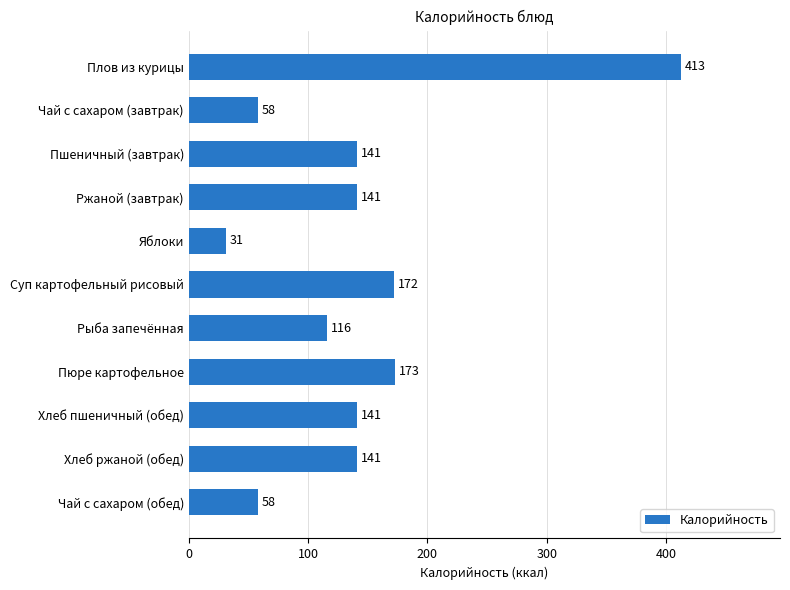

What is the difference between the maximum and minimum values?

382